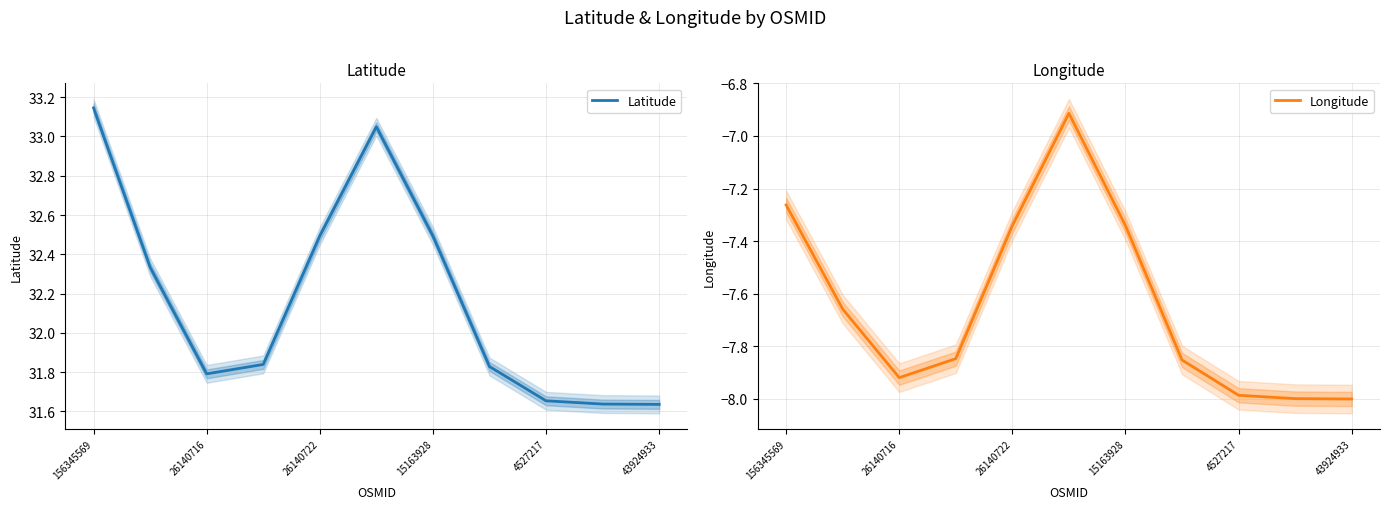

What are all the series names shown in the legend?

Latitude, Longitude